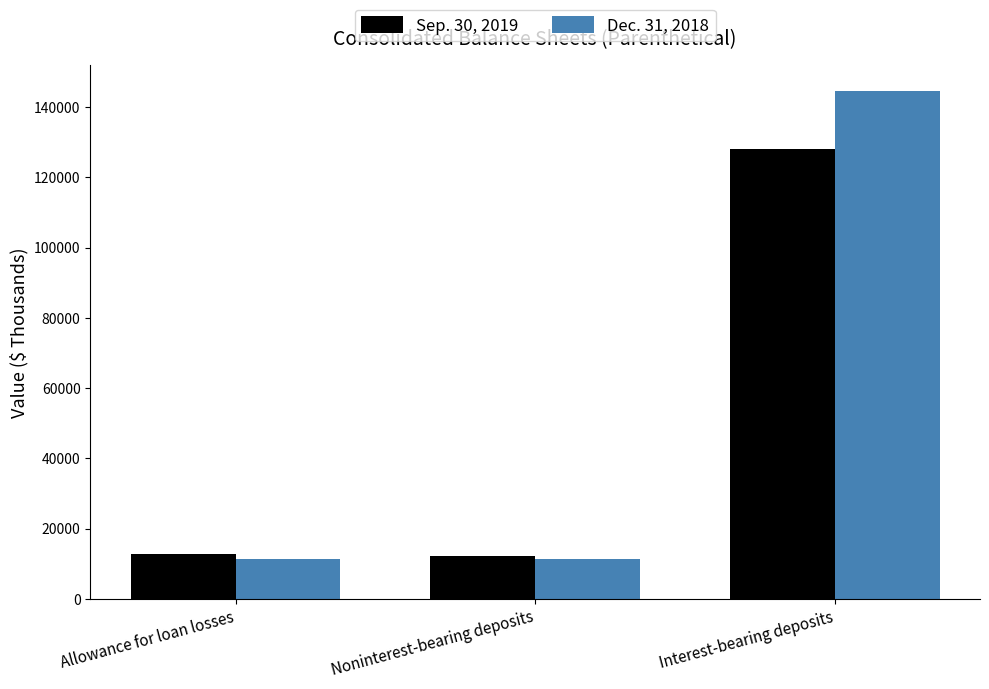

True or false: Sep. 30, 2019 has a value of 12128 at Noninterest-bearing deposits.

True